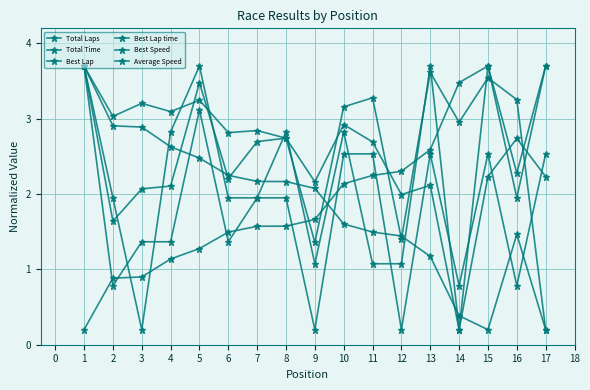

Is this an area chart (filled region under the line)?

No